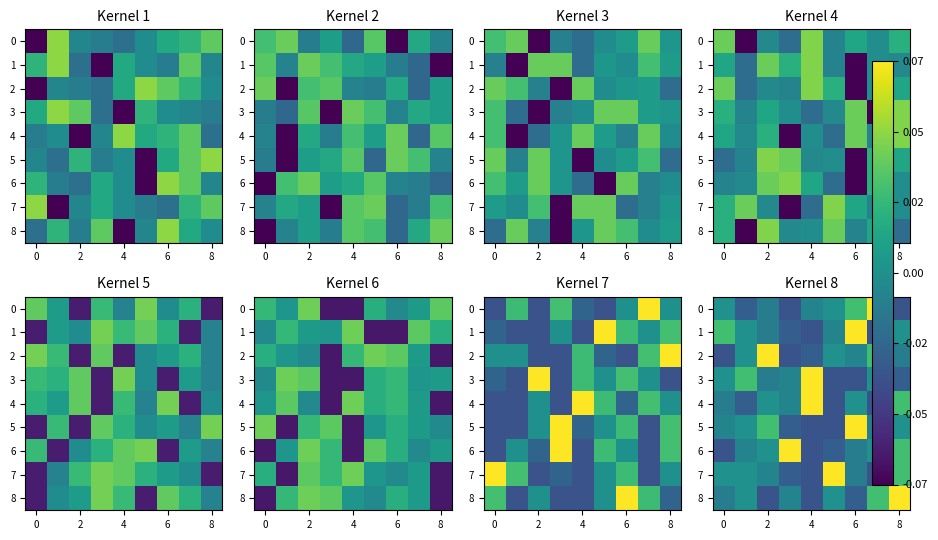

What is the difference between the second highest and second lowest values in the 7 series?

0.1